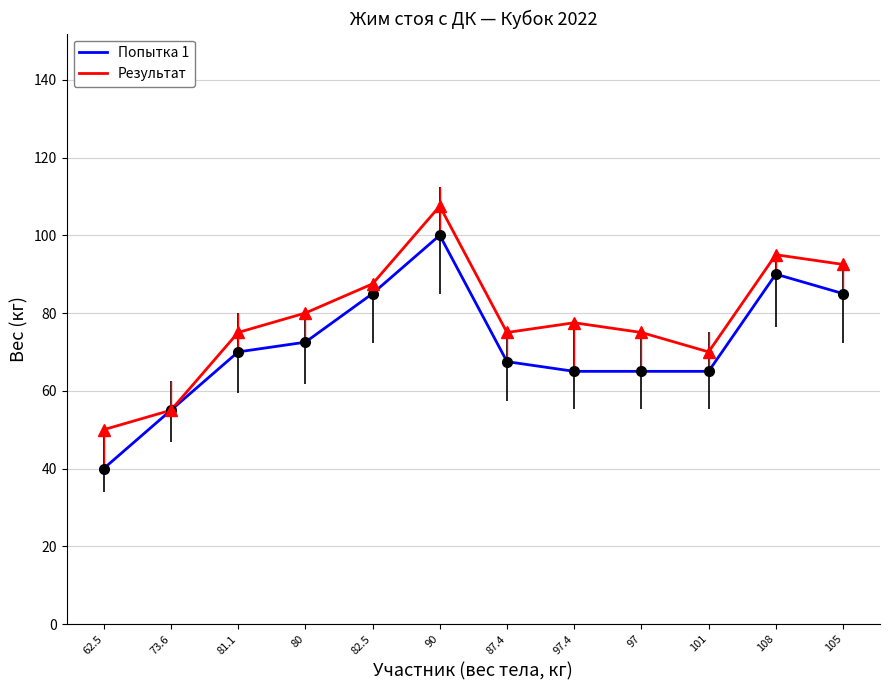

List the series in order of their peak value, lowest first.

Попытка 1, Результат